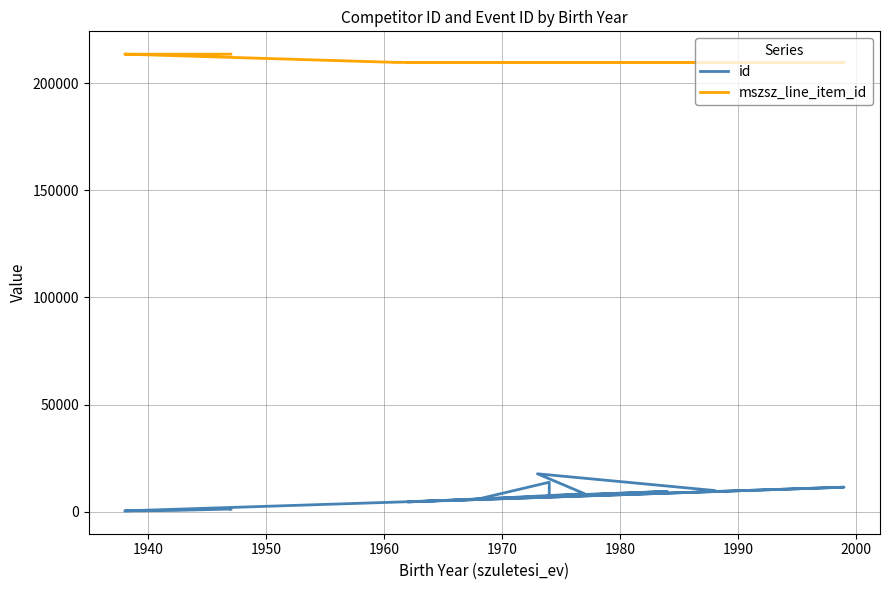

At how many categories does at least one series exceed 41692?

17